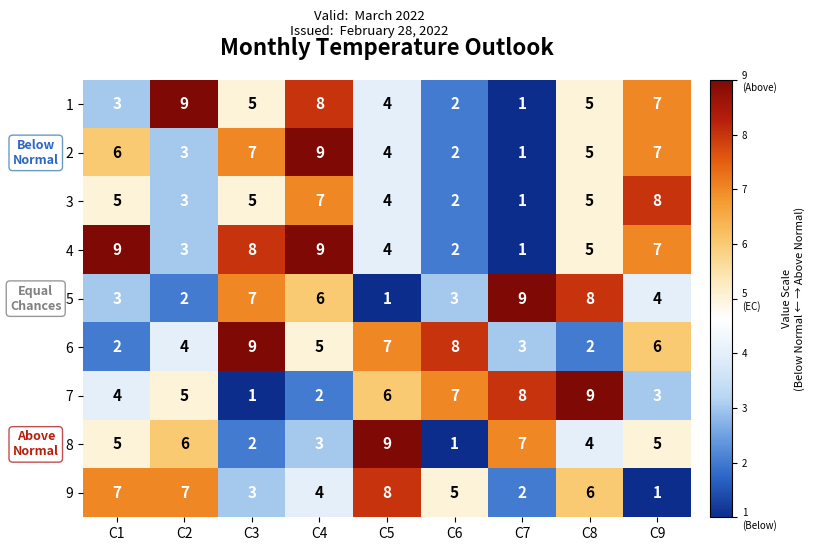

True or false: 9 has a value of 0 at C9.

False